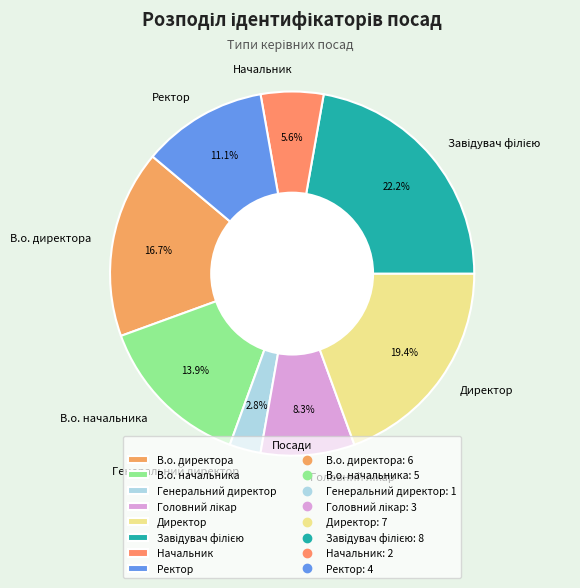

To the nearest percent, what is the difference between the Ректор and Начальник slice percentages?

6%